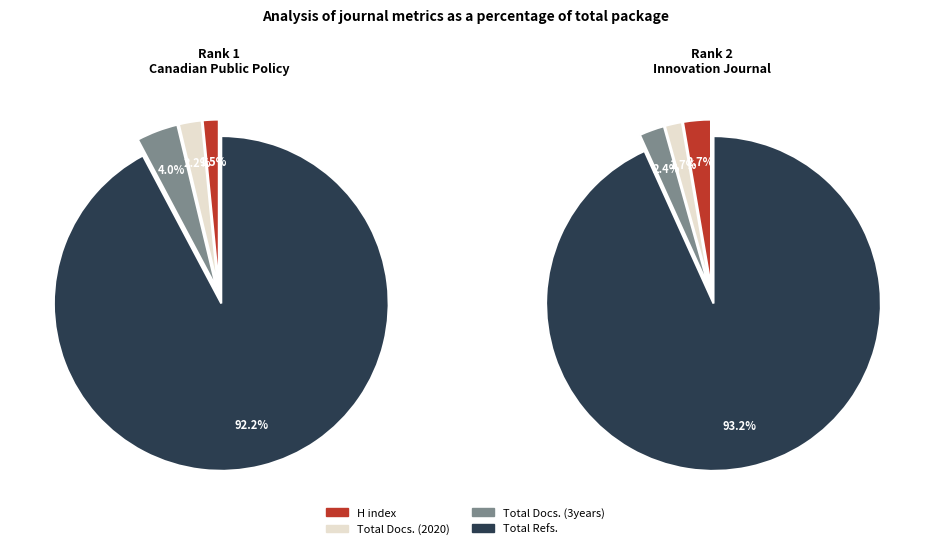

Count the number of slices in the pie.

4